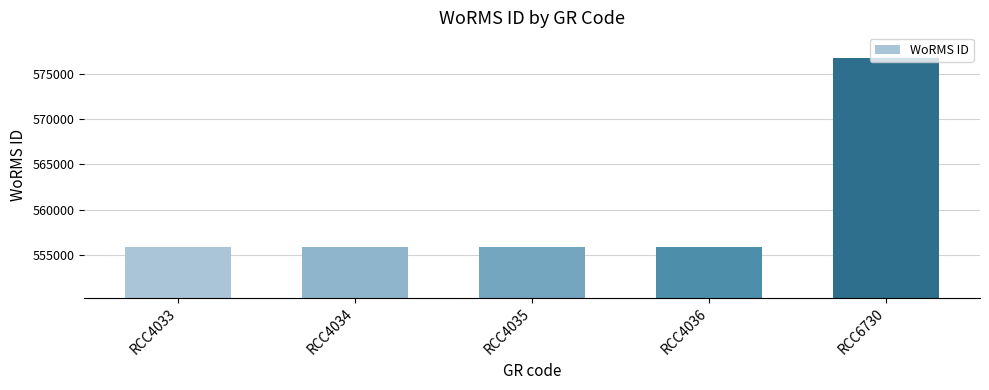

Is it true that the value at RCC4033 is 240567?

False